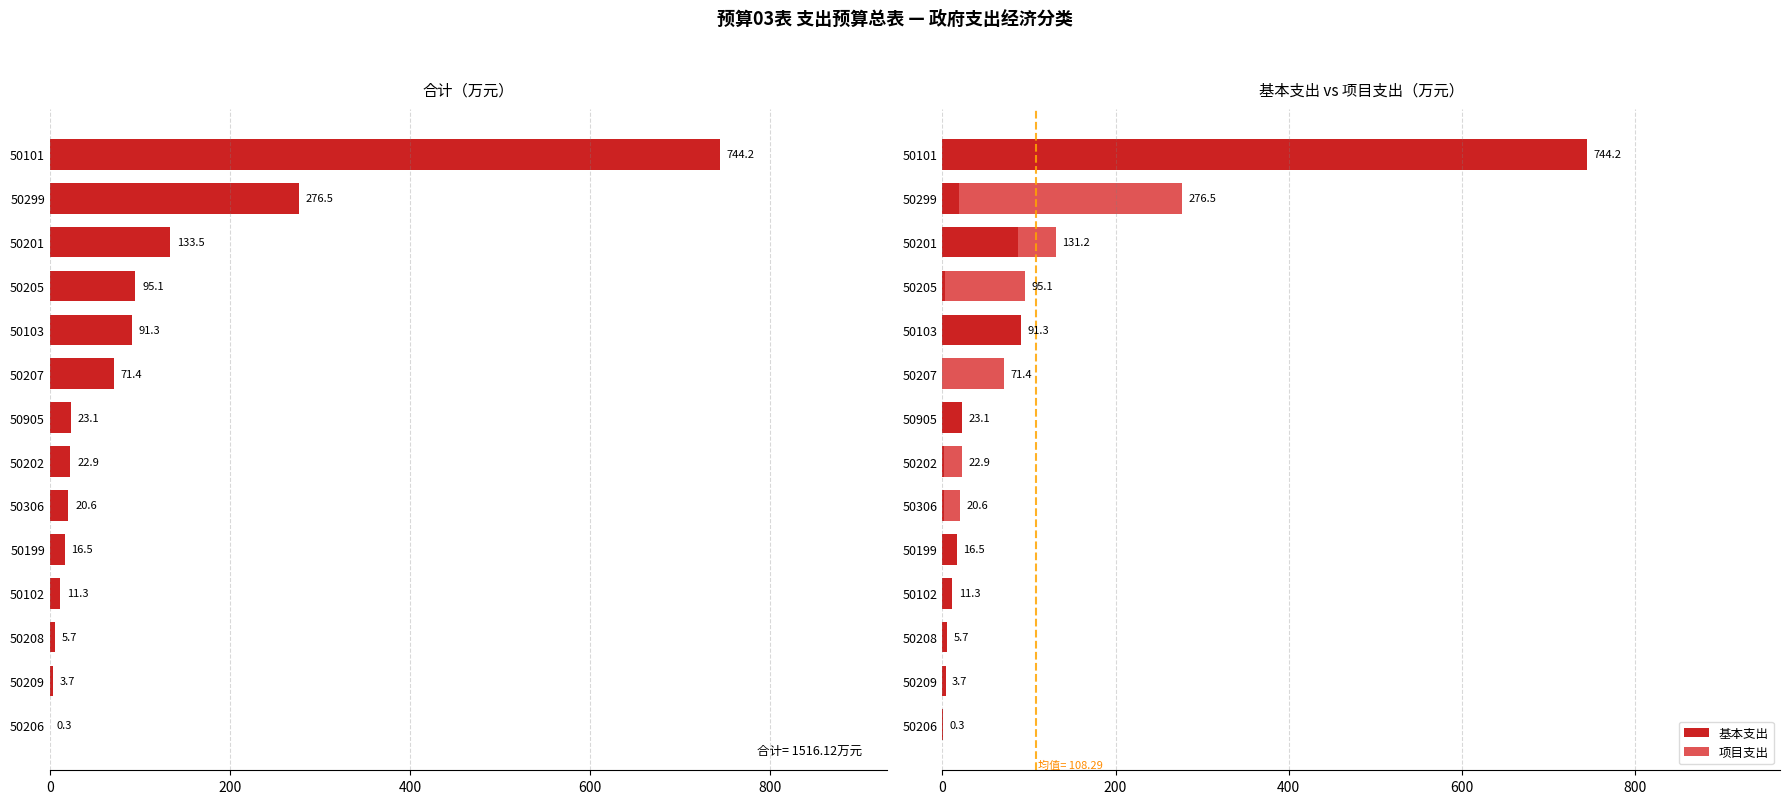

At which label is 基本支出 closest to 372?

50103